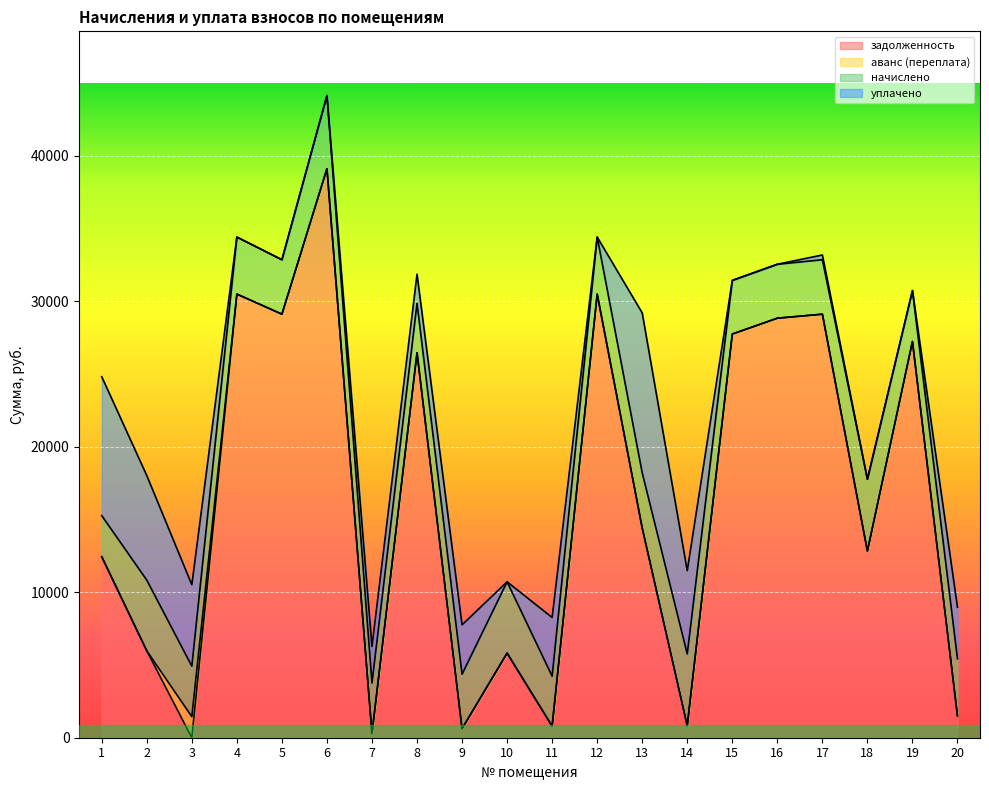

How many data points does each series have?

20